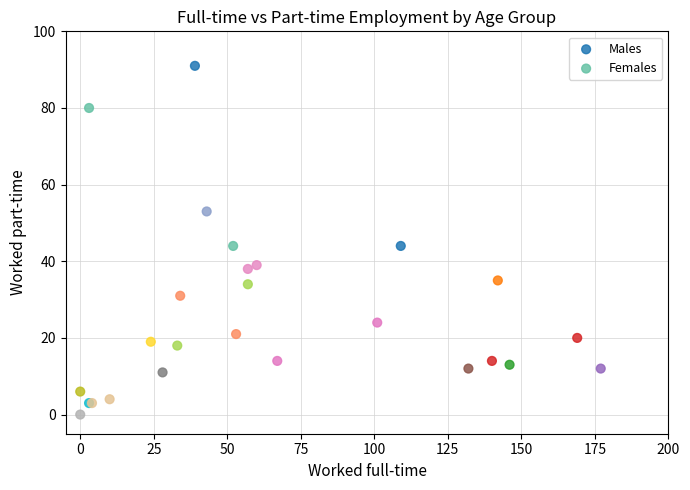

Which series contains the highest Y value?

Males